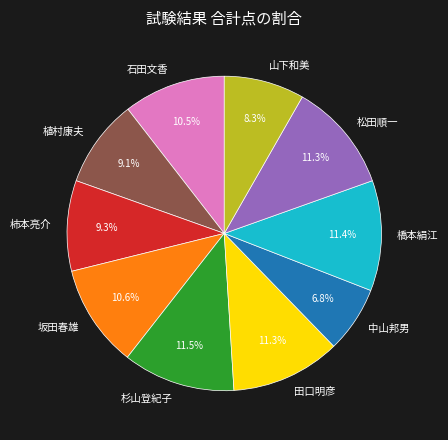

Approximately how many times larger is the value at 坂田春雄 compared to 杉山登紀子?

0.9